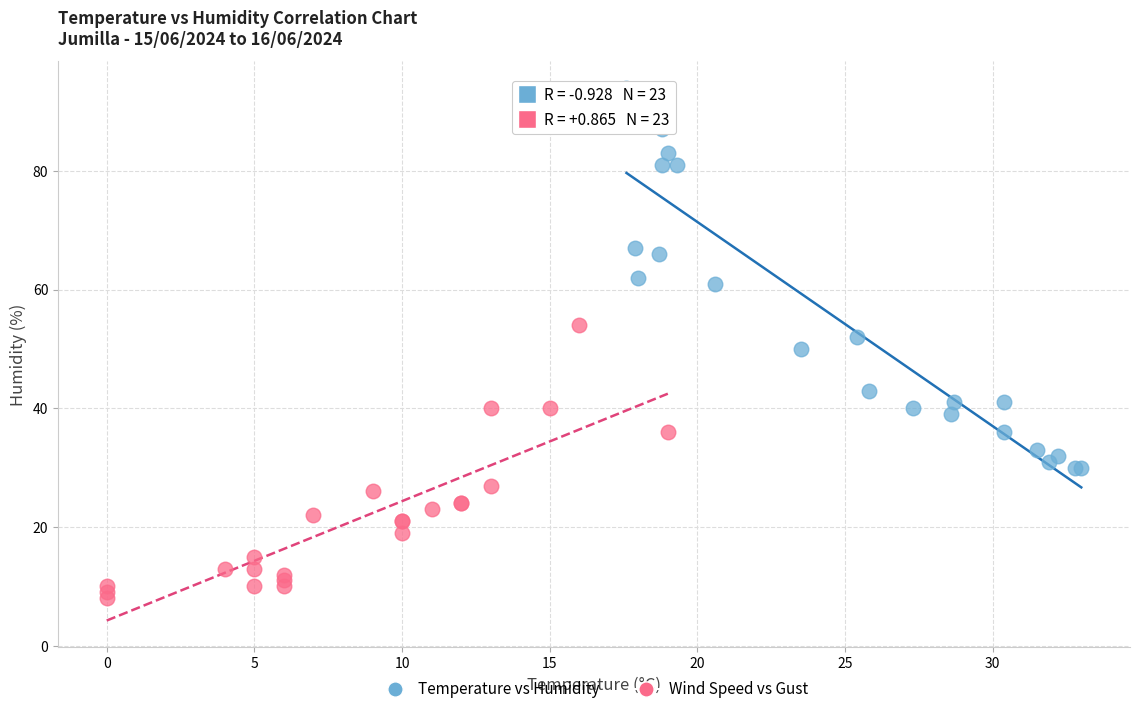

Which series contains the lowest Y value?

Wind Speed vs Gust